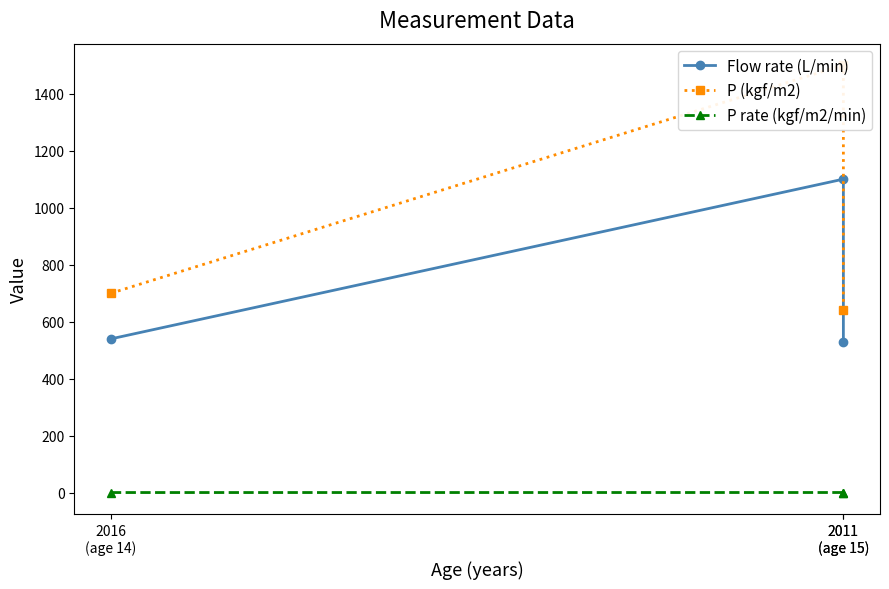

Reading right to left, what are all the values shown in this chart?

Flow rate (L/min): 530.0	1100.0	540.0
P (kgf/m2): 640.0	1500.0	700.0
P rate (kgf/m2/min): 1.2	1.4	1.3